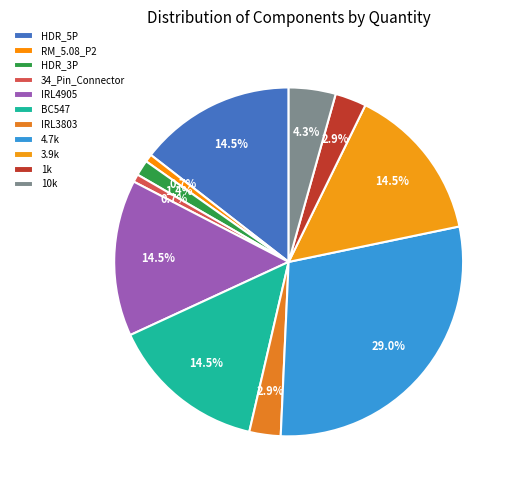

Count the number of slices in the pie.

11